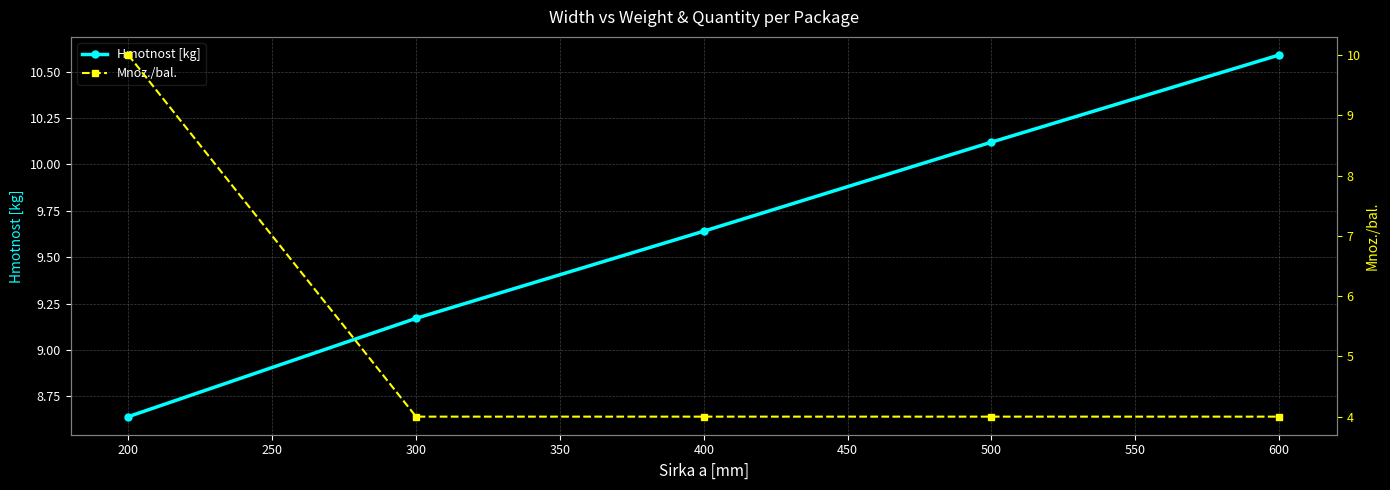

Rank the series by their average value, from highest to lowest.

Hmotnost [kg], Mnoz./bal.